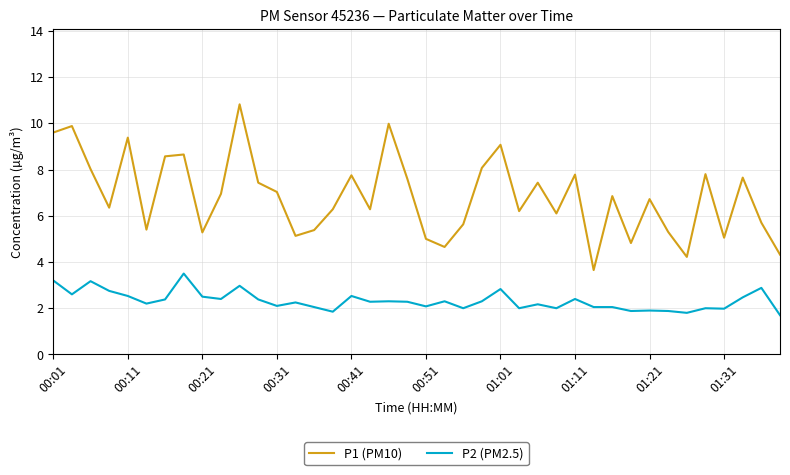

True or false: P1 (PM10) and P2 (PM2.5) intersect in this chart.

False